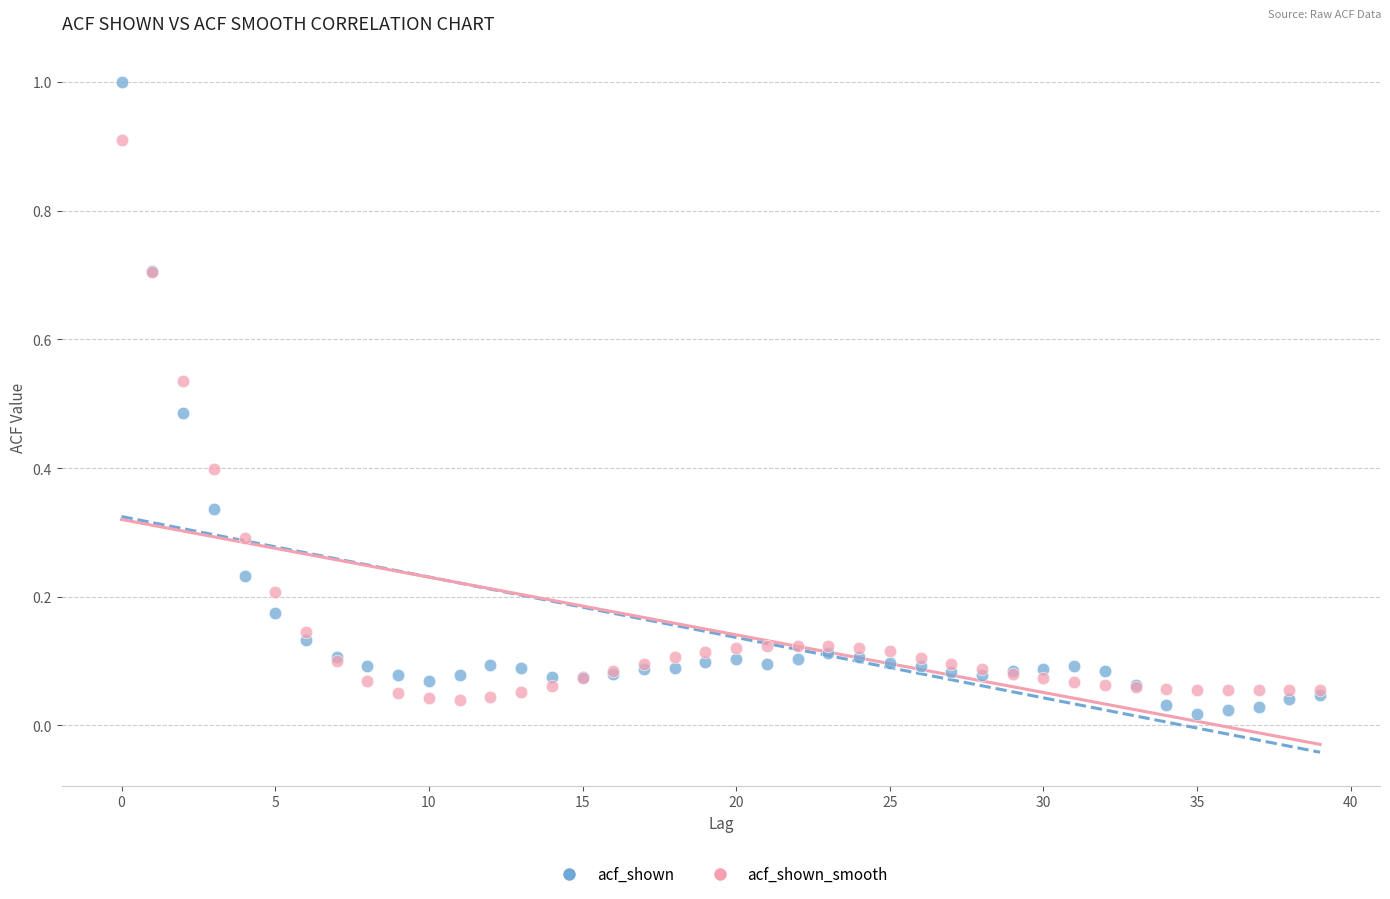

Which series contains the lowest Y value?

acf_shown